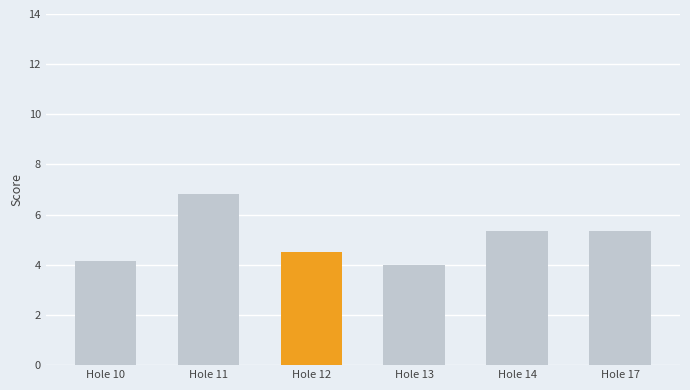

What is the minimum value shown in the chart?

4.0